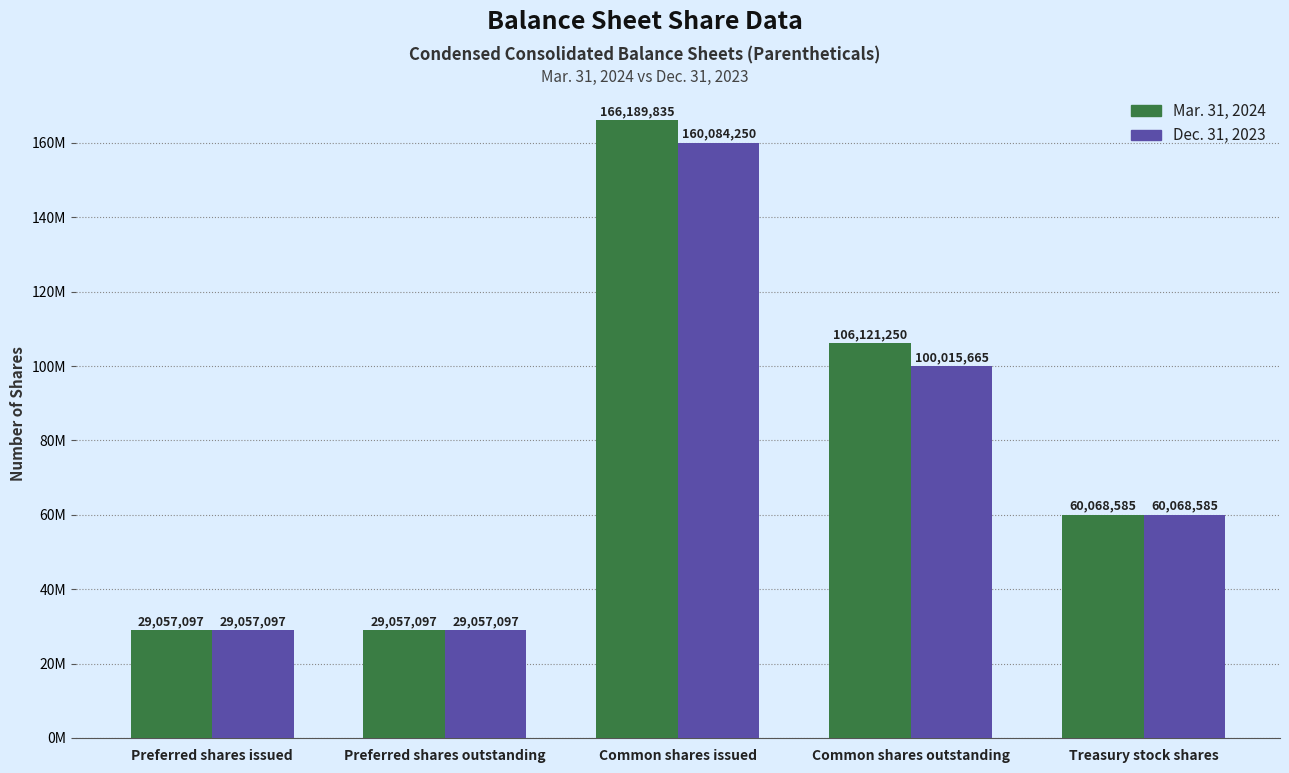

What are all the series names shown in the legend?

Mar. 31, 2024, Dec. 31, 2023